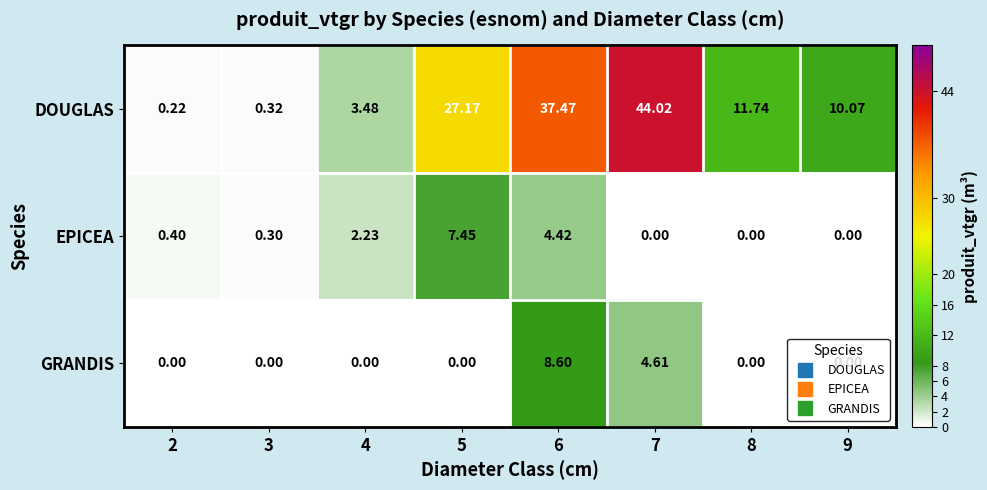

Rank the series at 3 from lowest to highest value.

GRANDIS, EPICEA, DOUGLAS